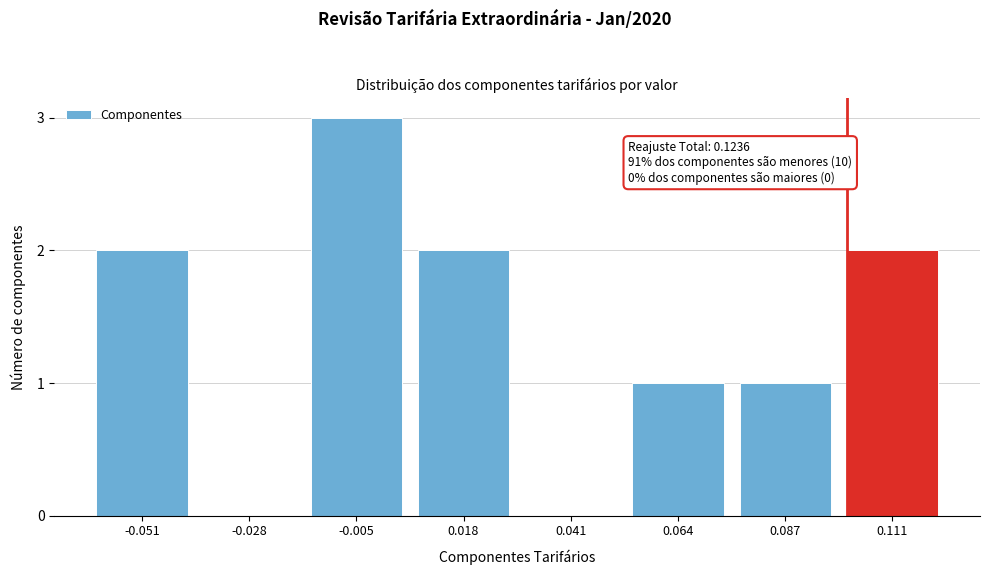

Reading left to right, list all the values displayed in this chart.

-0.051=2	-0.028=0	-0.005=3	0.018=2	0.041=0	0.064=1	0.087=1	0.111=2